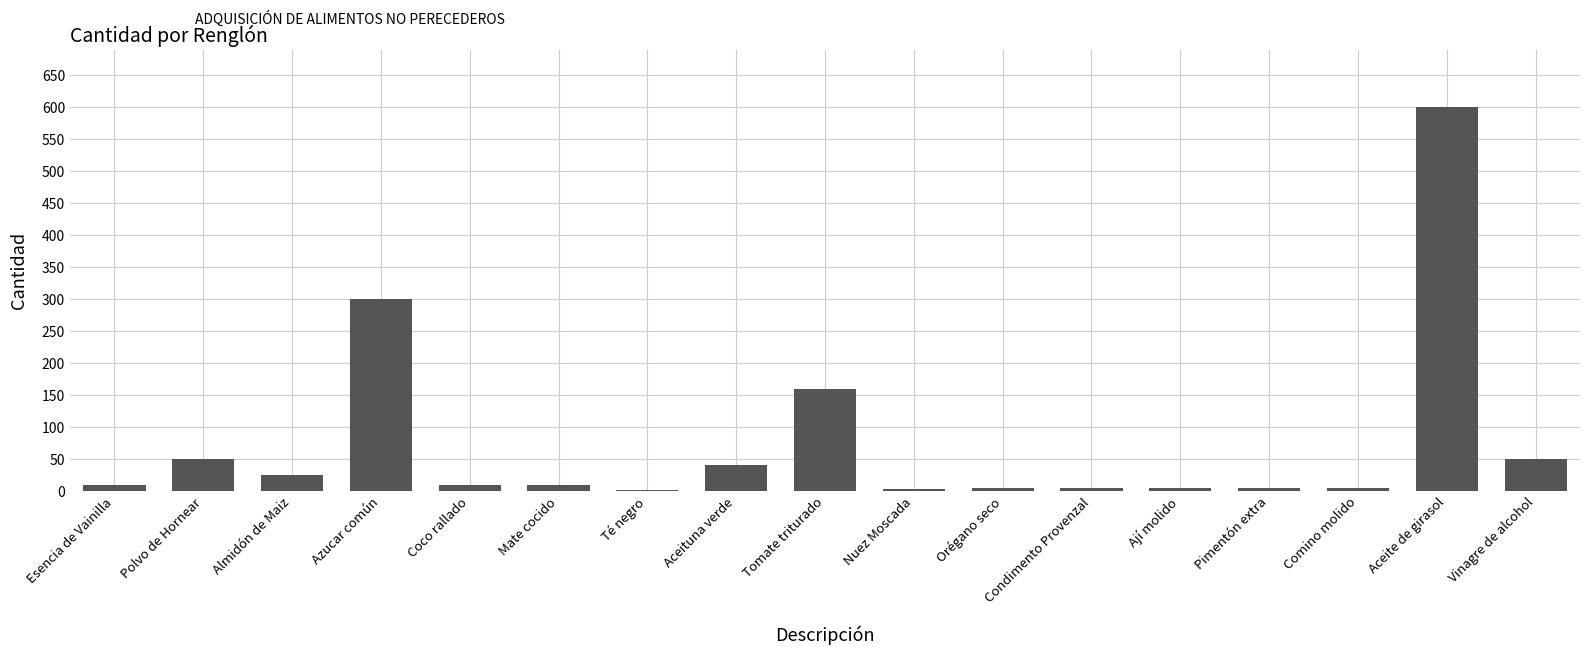

What is the change in value from Polvo de Hornear to Comino molido?

-46